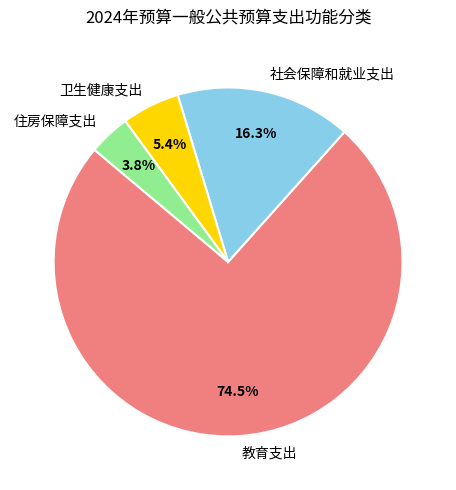

Count the number of slices in the pie.

4